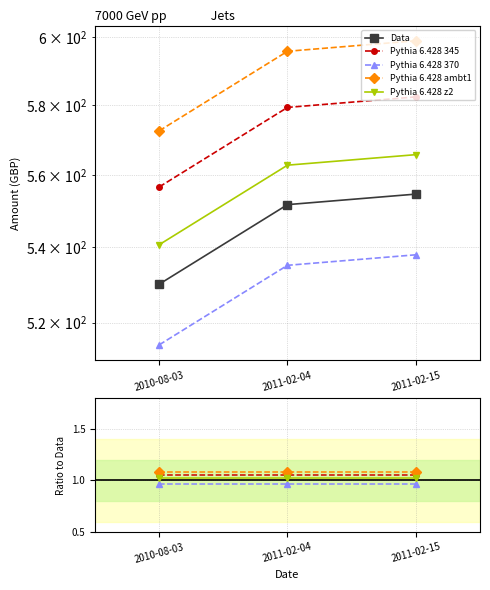

Is the value of Pythia 6.428 z2 at 2011-02-04 greater than the value of Pythia 6.428 370 at 2011-02-04?

Yes